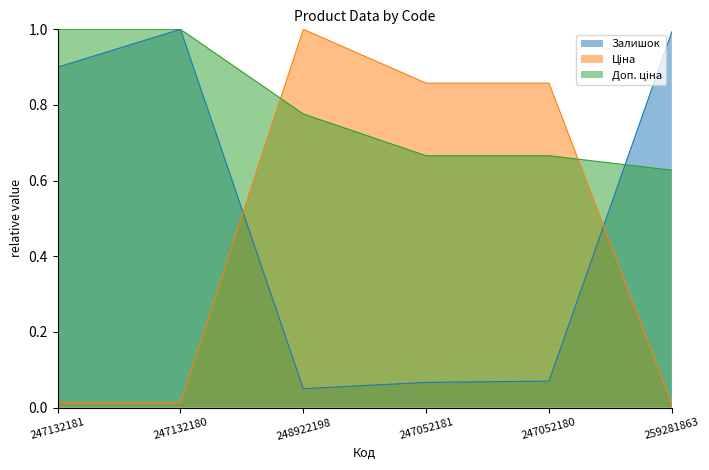

Reading left to right, transcribe all the data shown in this chart.

Залишок: 0.9	1.0	0.1	0.1	0.1	1.0
Ціна: 0.0	0.0	1.0	0.9	0.9	0.0
Доп. ціна: 1.0	1.0	0.8	0.7	0.7	0.6